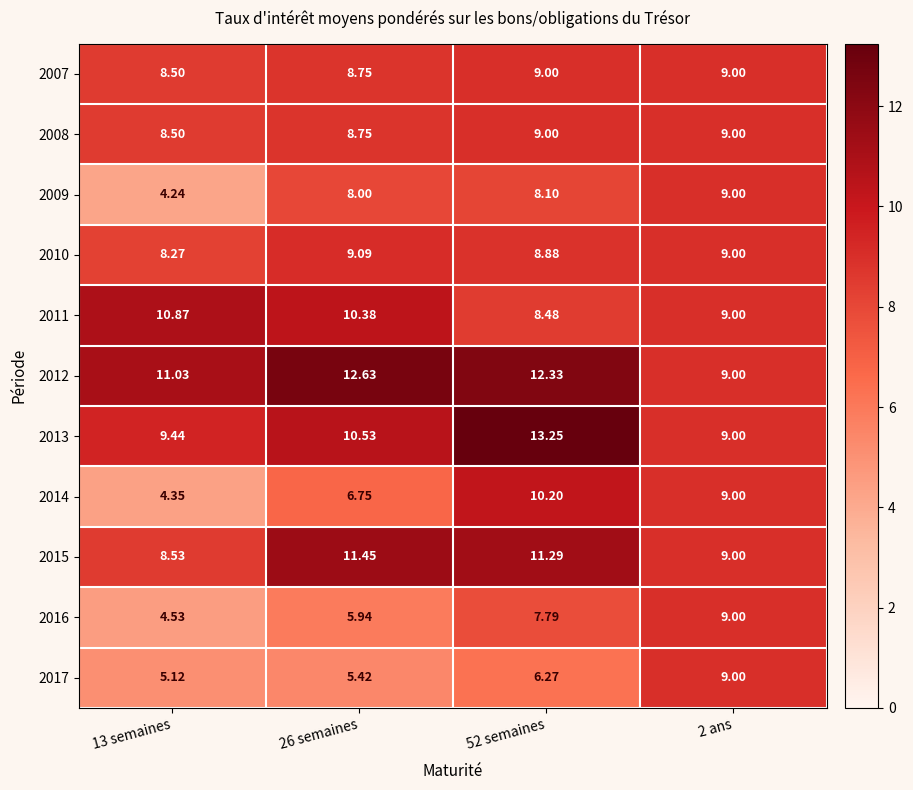

At how many categories does at least one series exceed 8?

4